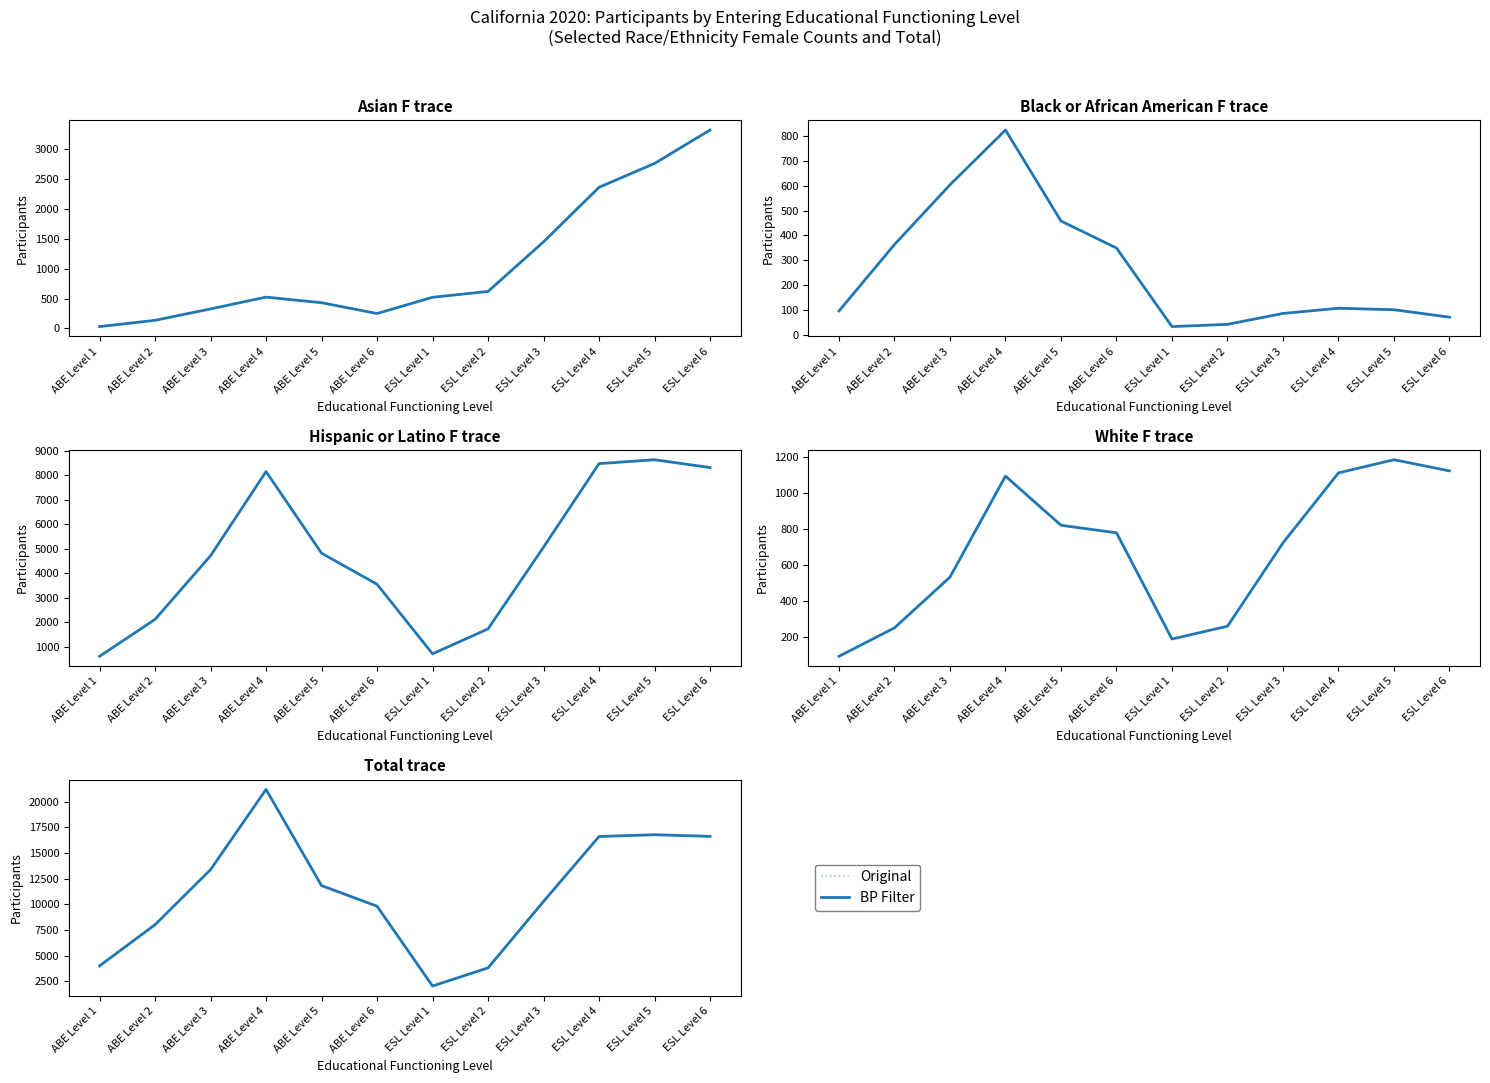

What is the label of the 12th point from the left?

ESL Level 6